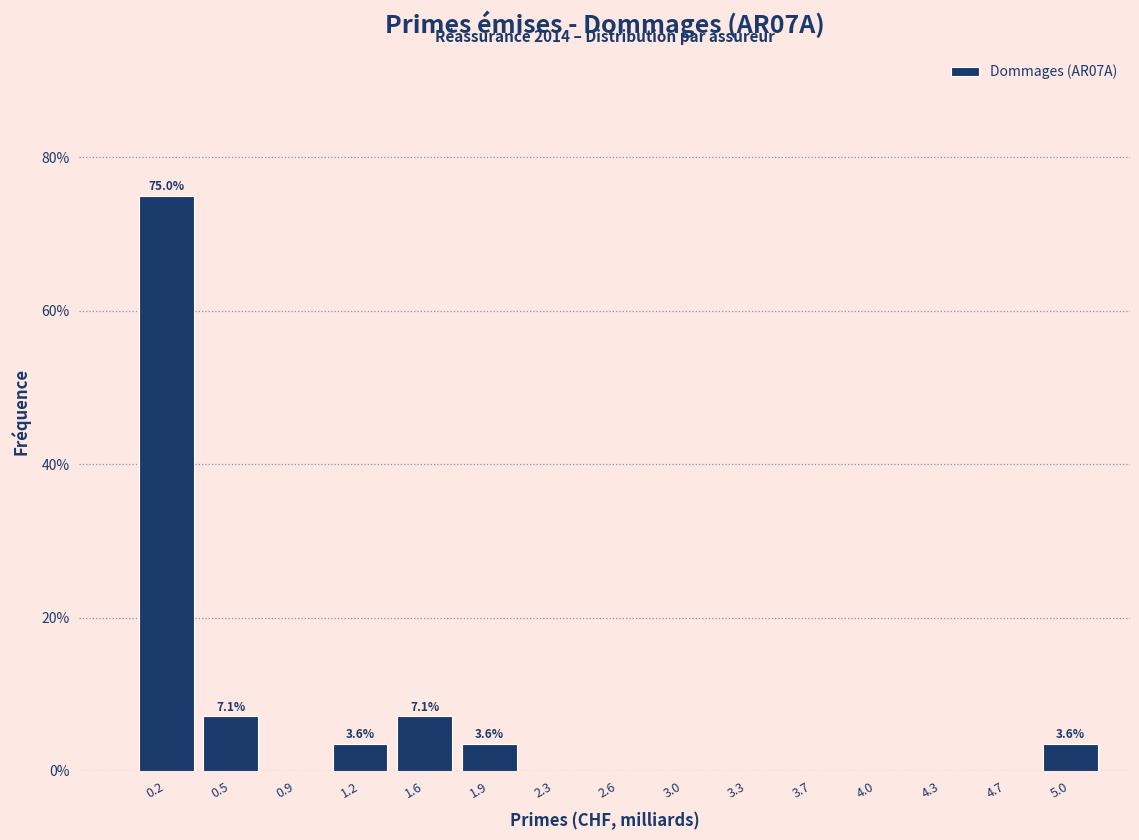

Which range on the x-axis has the tallest bar?

0.00 to 0.35